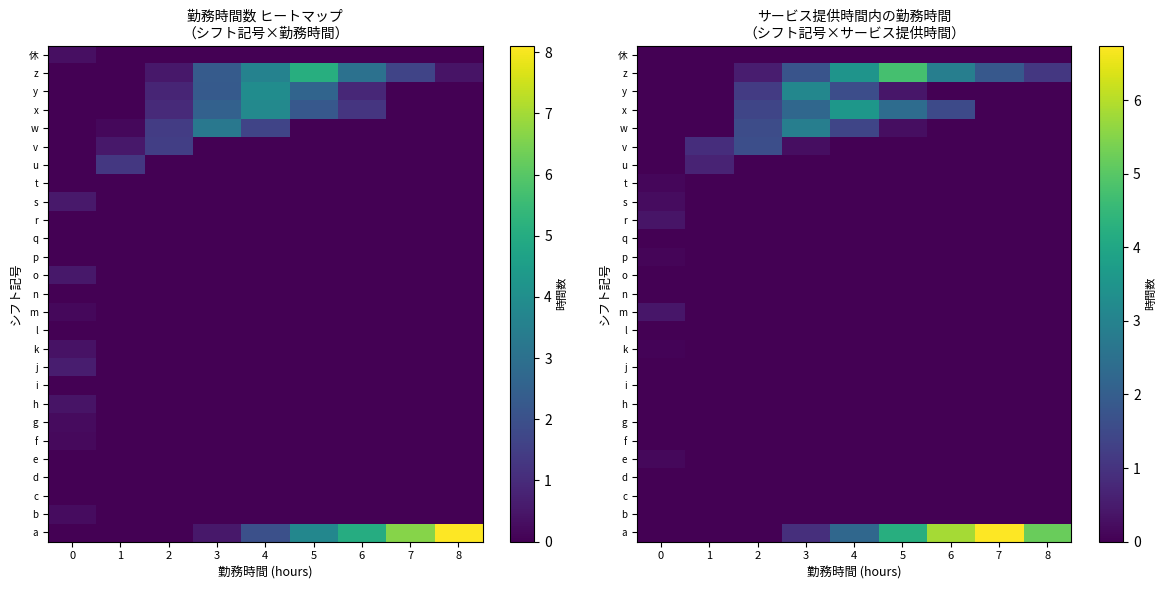

How many categories are shown in the chart?

9